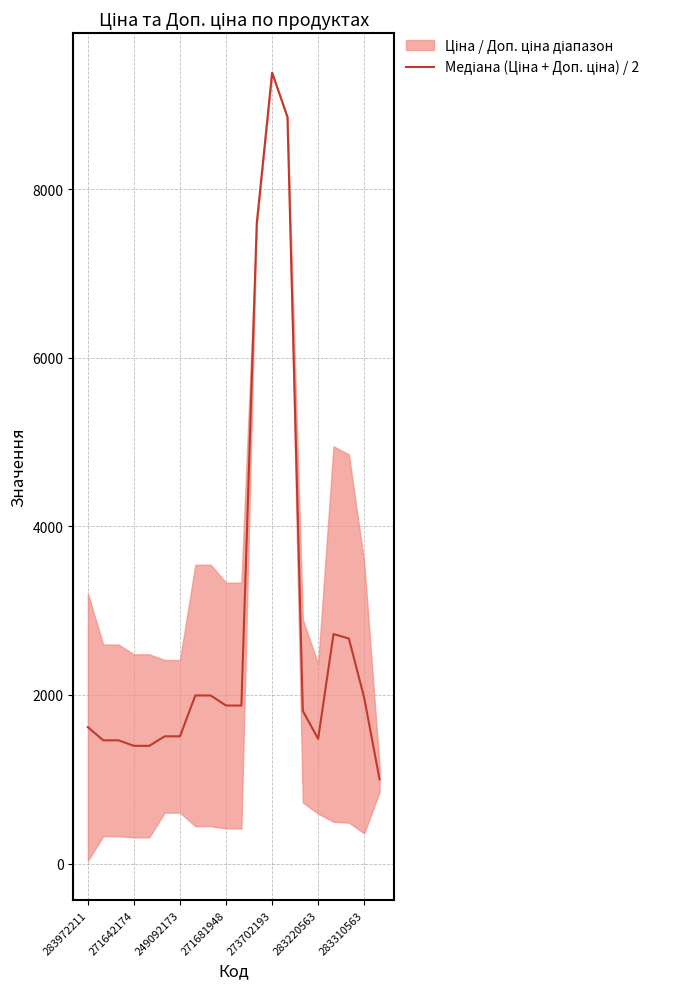

What is the label of the 1st point from the left?

283972211